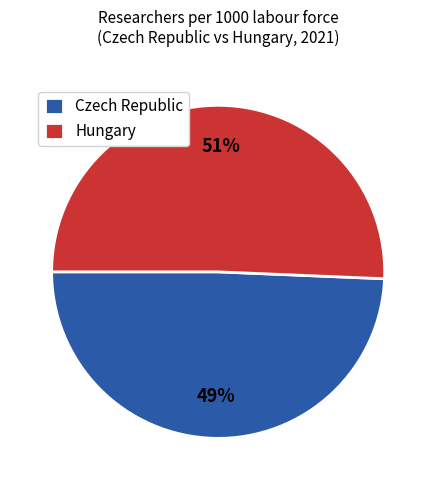

Do Hungary and Czech Republic together represent more than half of the pie?

Yes